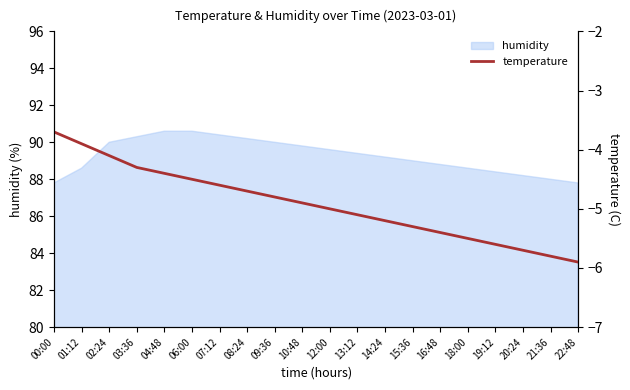

Which label corresponds to the largest value in the chart?

00:00